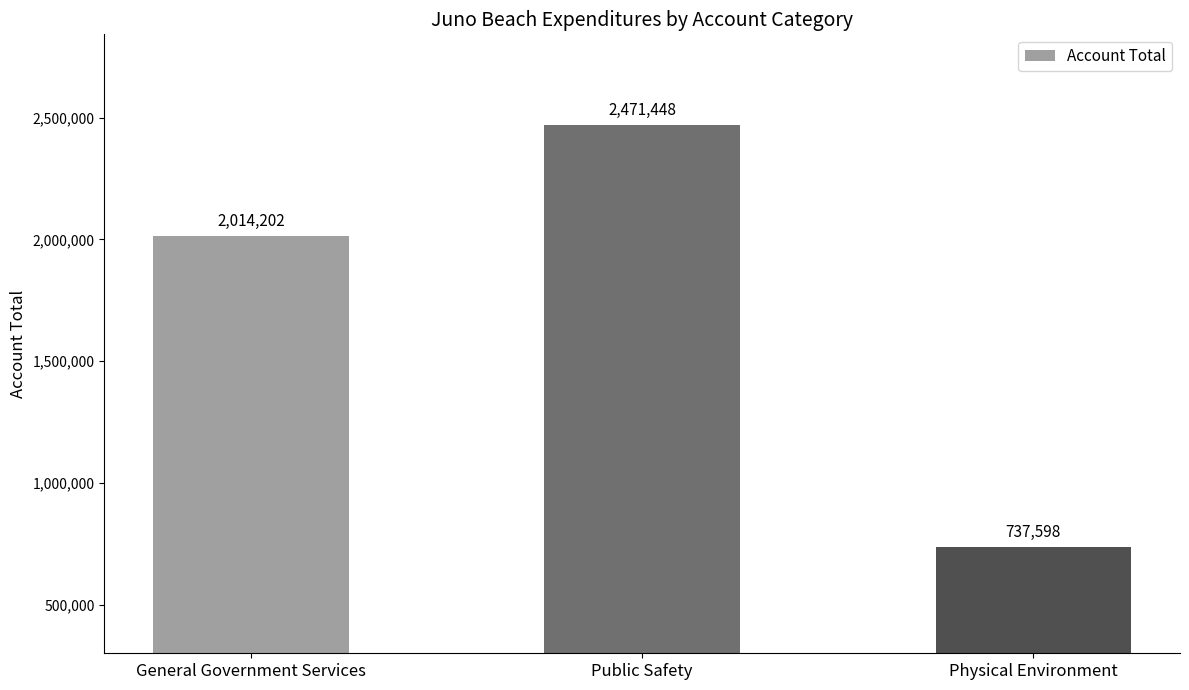

Count the values in the range 737598 to 2471448.

3